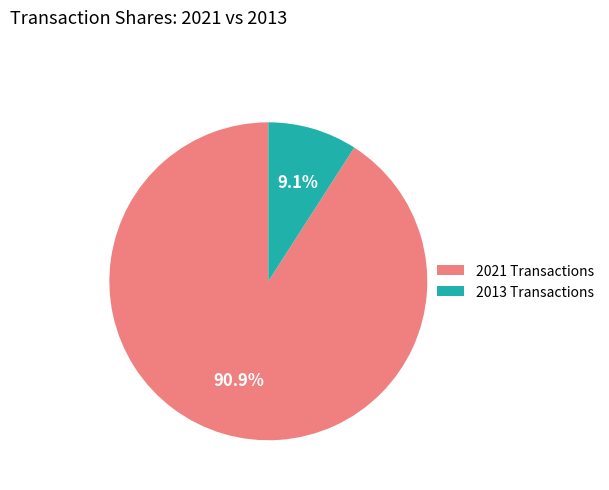

Does 2013 Transactions account for over 50% of the chart?

No